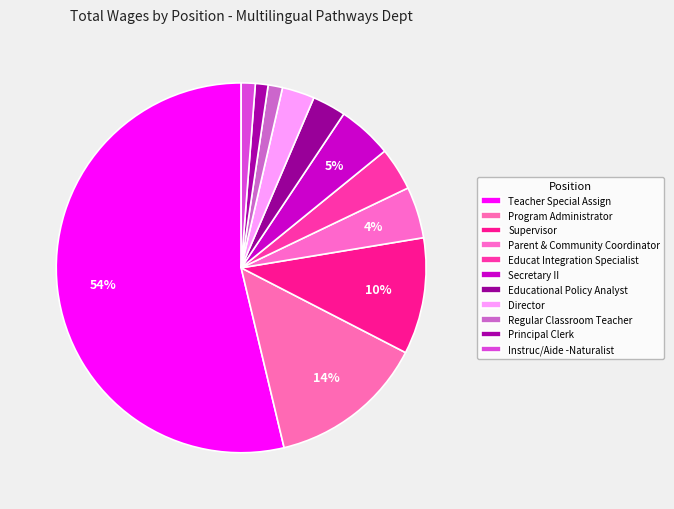

The Principal Clerk slice represents 1% of the pie. True or false?

True